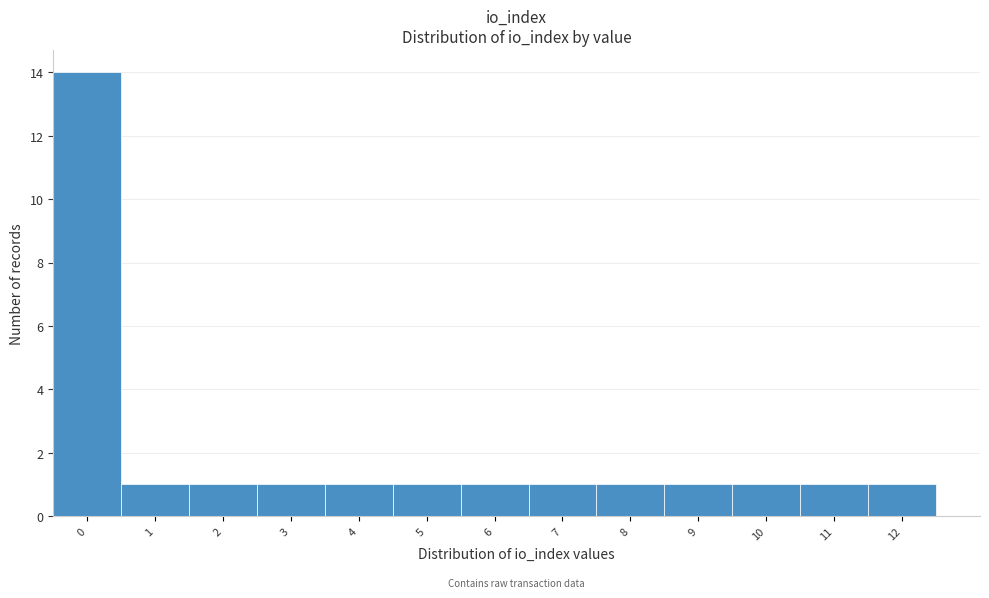

Reading left to right, list all the values displayed in this chart.

0=14	1=1	2=1	3=1	4=1	5=1	6=1	7=1	8=1	9=1	10=1	11=1	12=1